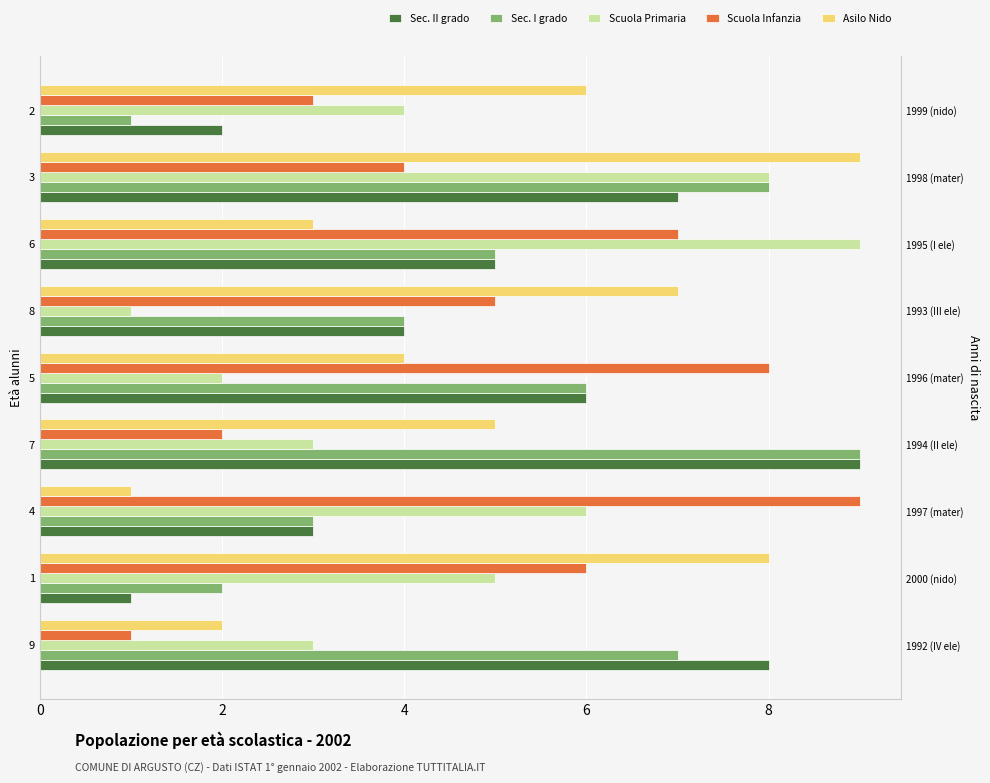

Which label corresponds to the largest value in the chart?

7